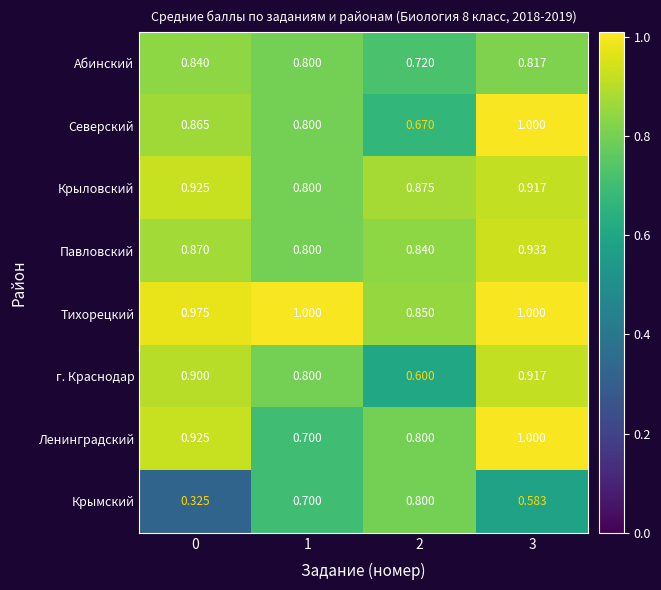

Which series has the widest spread of values?

Крымский